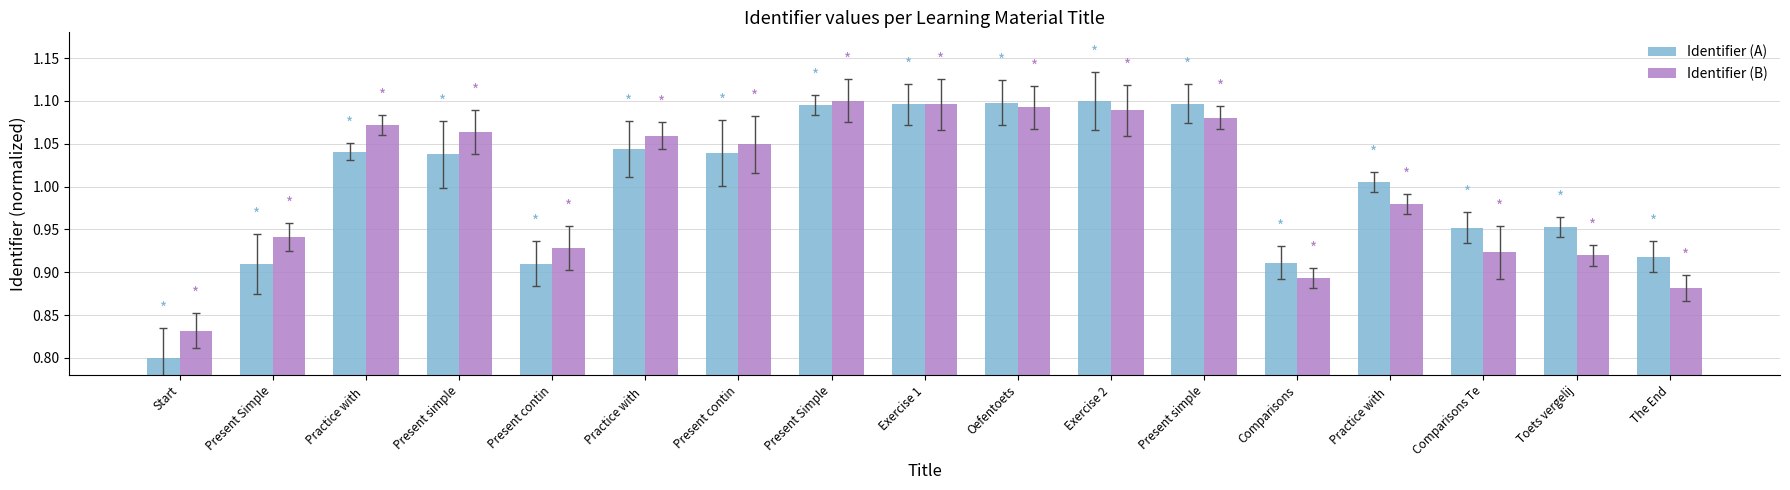

Read the Identifier (A) value at Oefentoets.

1.1